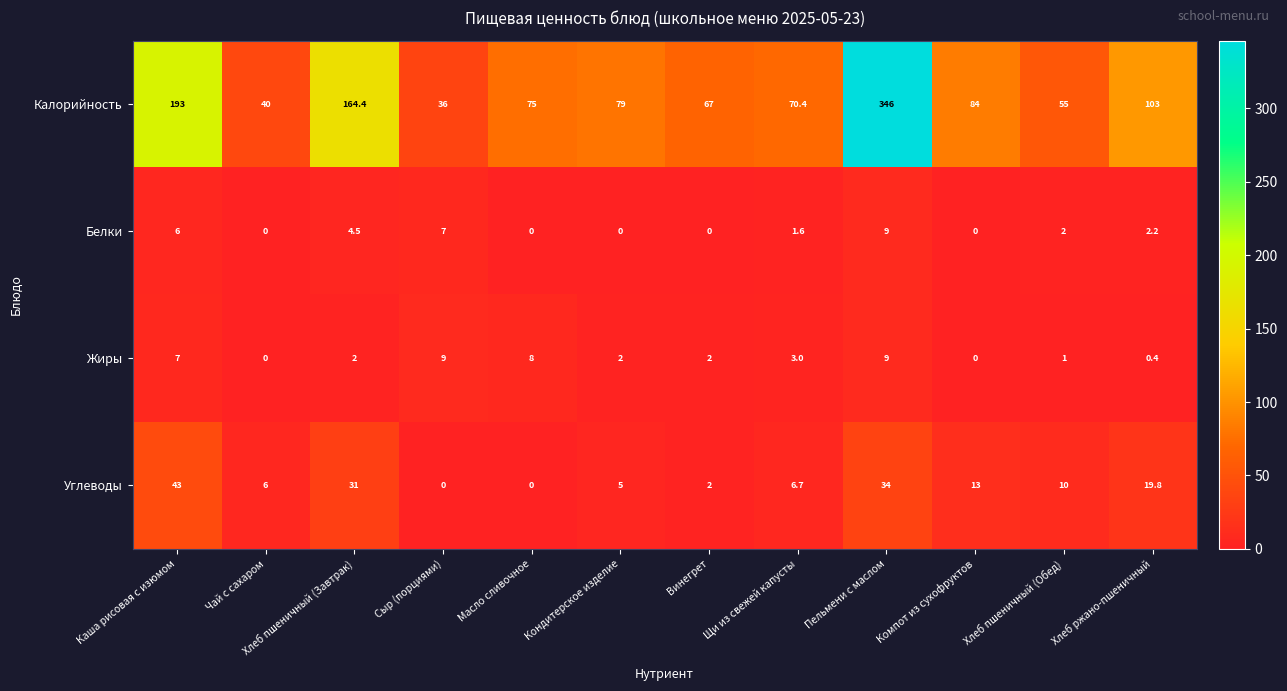

What is the spread (max minus min) of values at Хлеб пшеничный (Обед)?

54.0